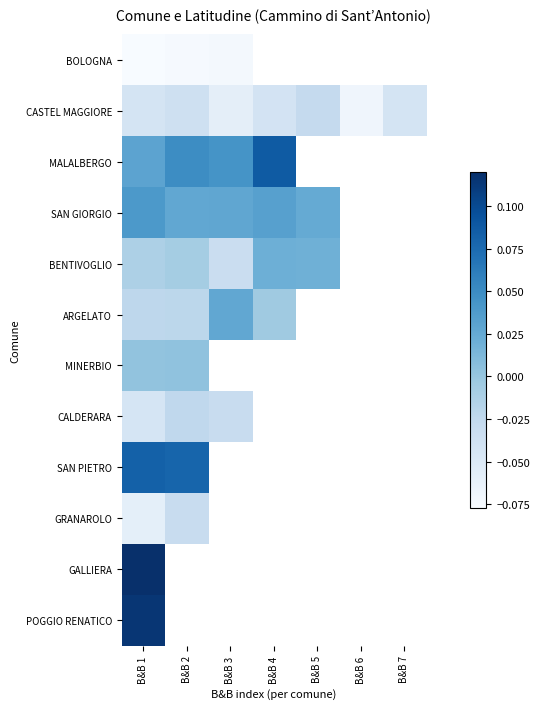

At which category is the sum across all series the highest?

B&B 1